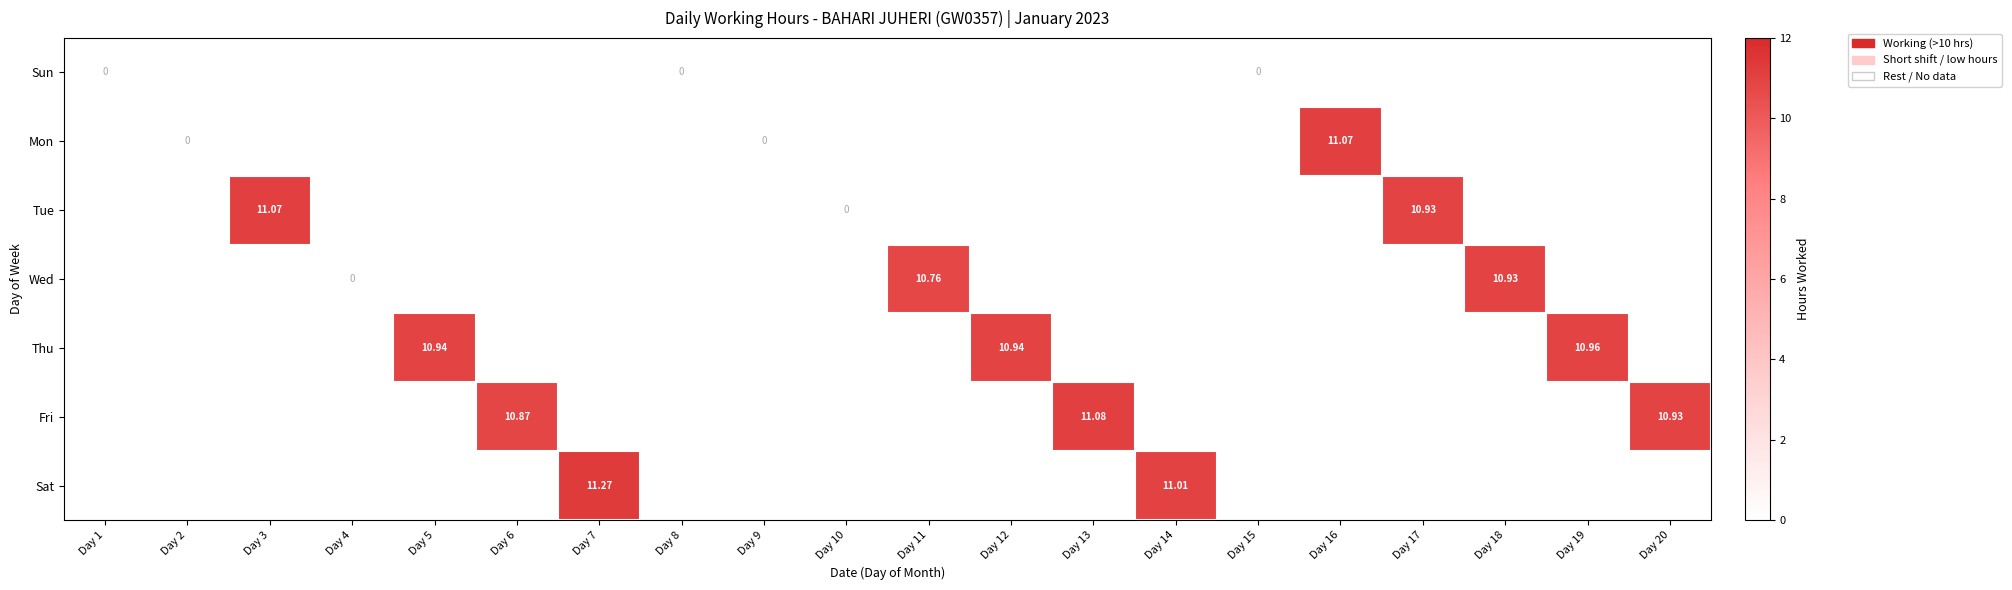

Which has a higher value, Day 20 or Day 18?

Day 20